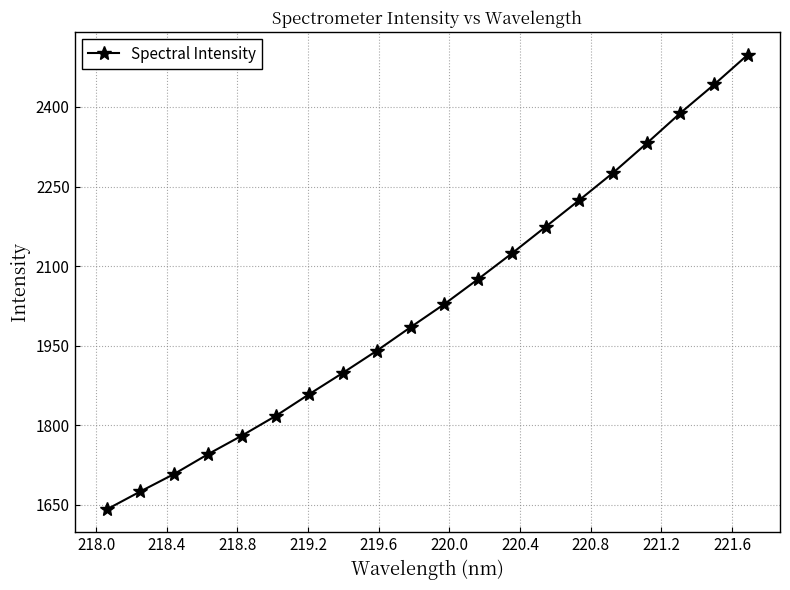

What is the value of the 1st point from the left?

1641.5